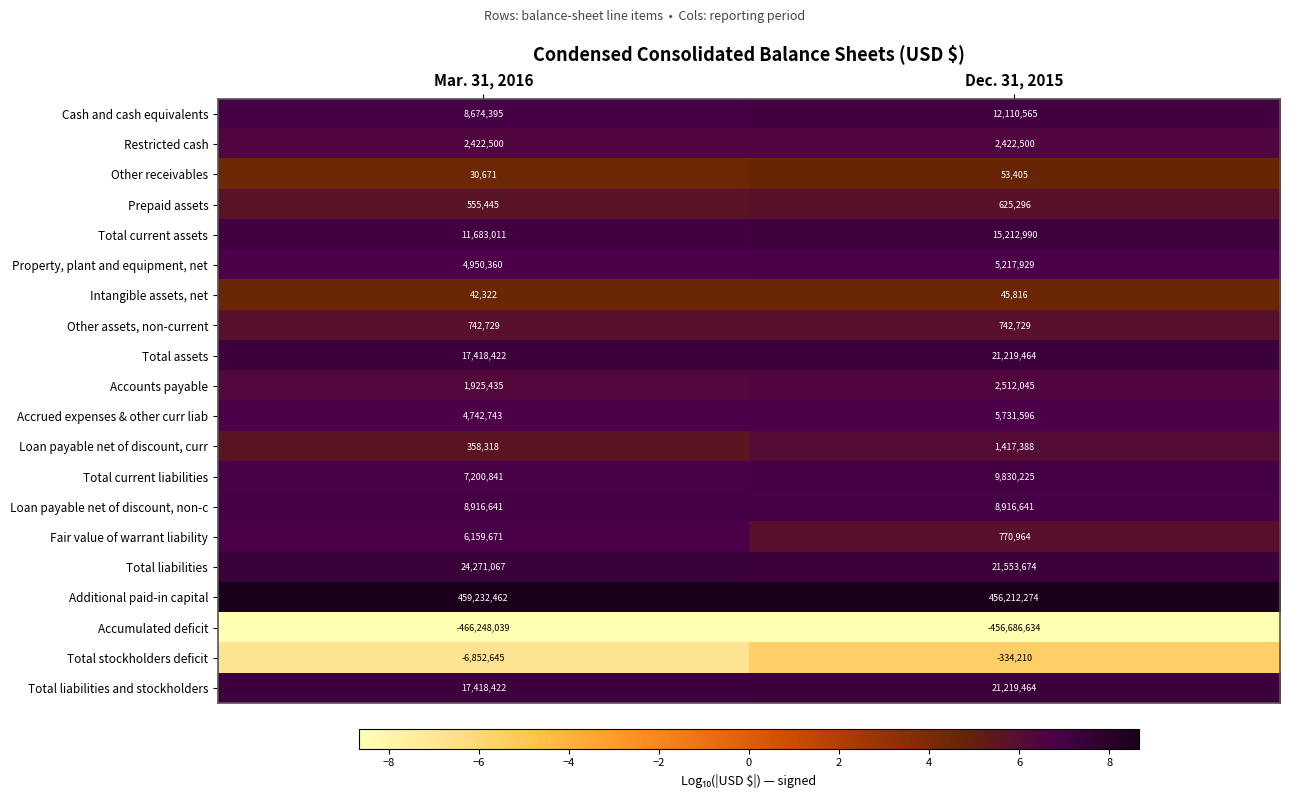

What is the difference between the maximum and minimum values in the Total assets series?

3801042